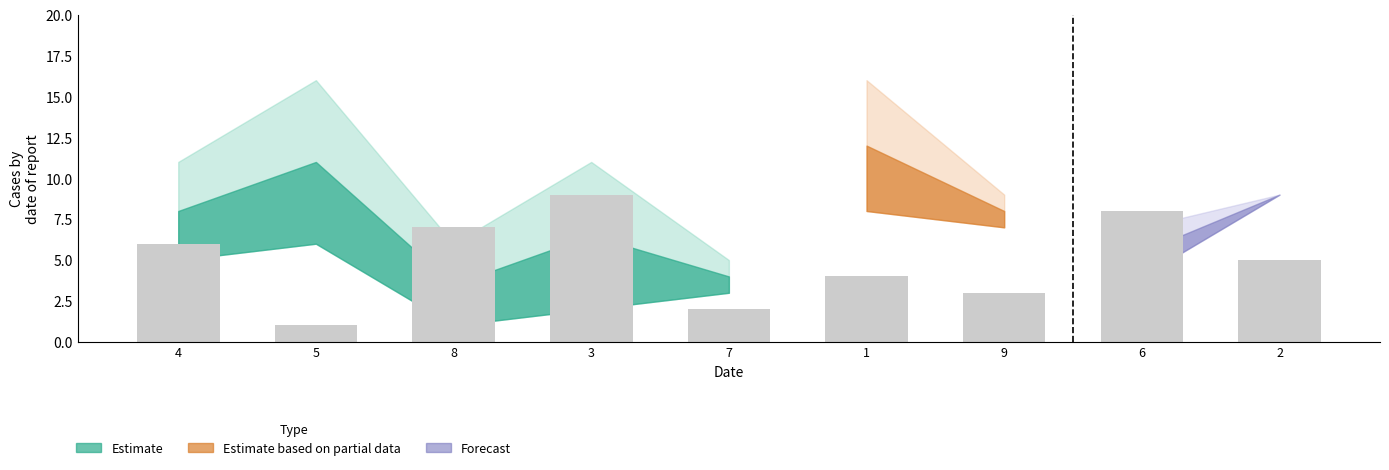

What is the greatest value displayed?

9